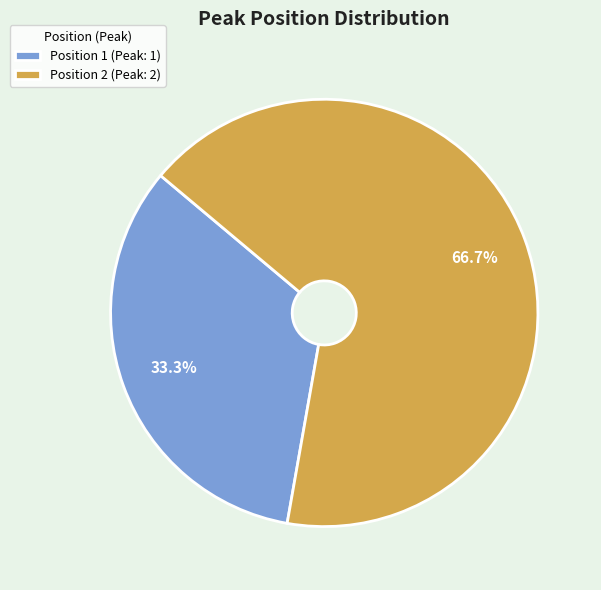

Does Position 2 (Peak: 2) represent more than half of the total?

Yes